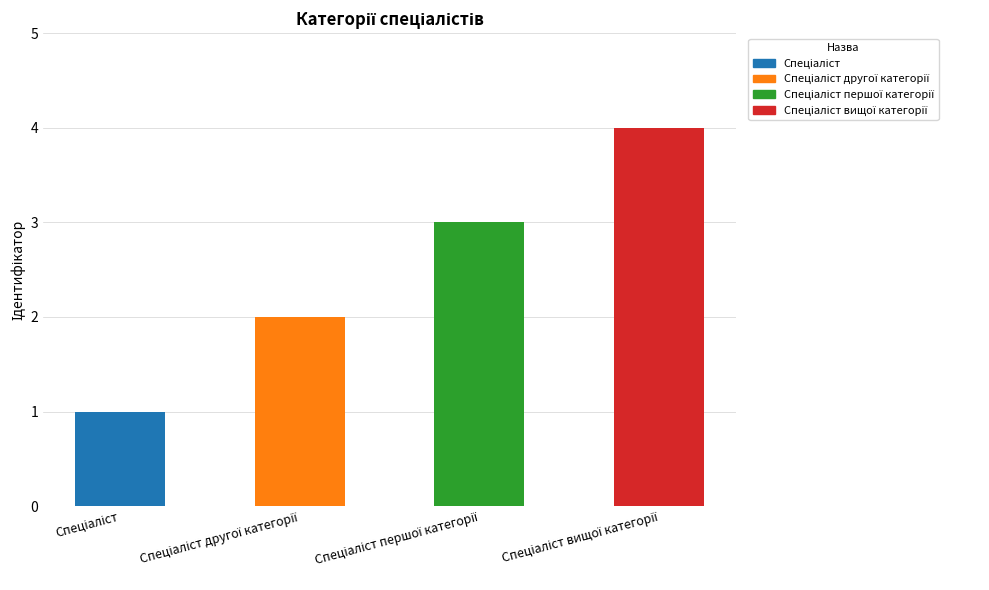

Rank the categories by value from highest to lowest.

Спеціаліст вищої категорії, Спеціаліст першої категорії, Спеціаліст другої категорії, Спеціаліст